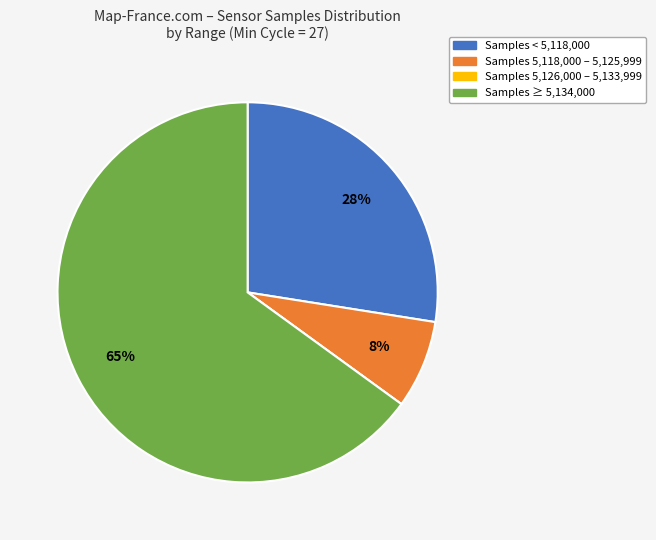

Does any single category account for the majority?

Yes